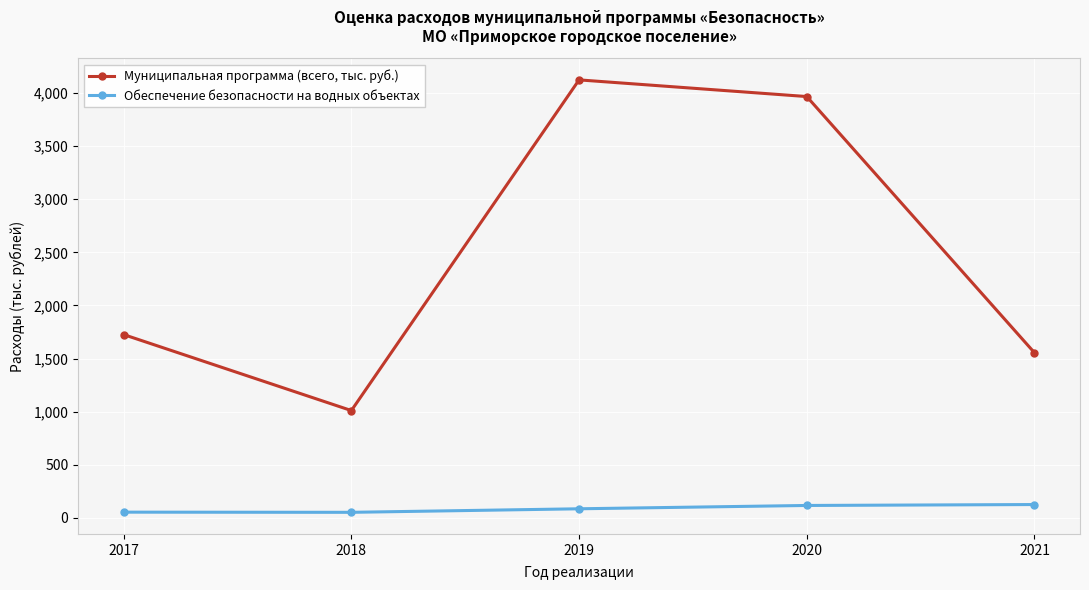

What is the greatest value displayed?

4124.6